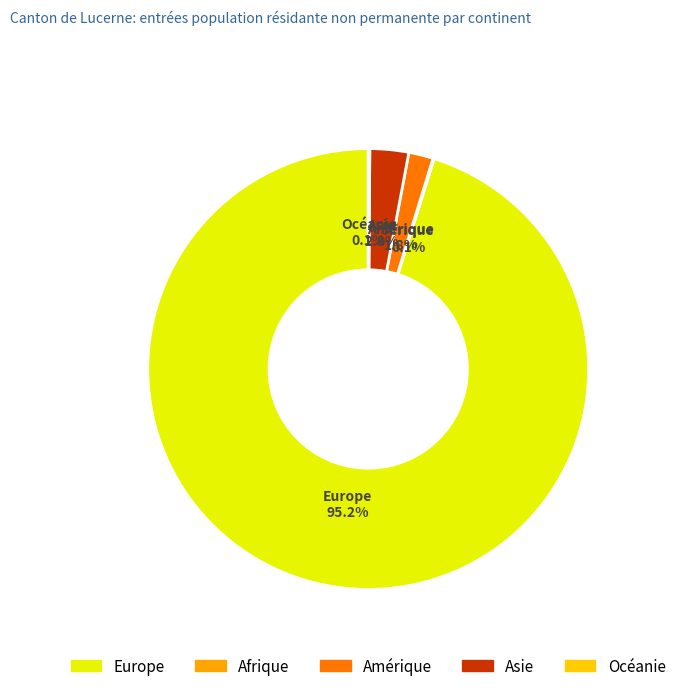

Count the number of slices in the pie.

5